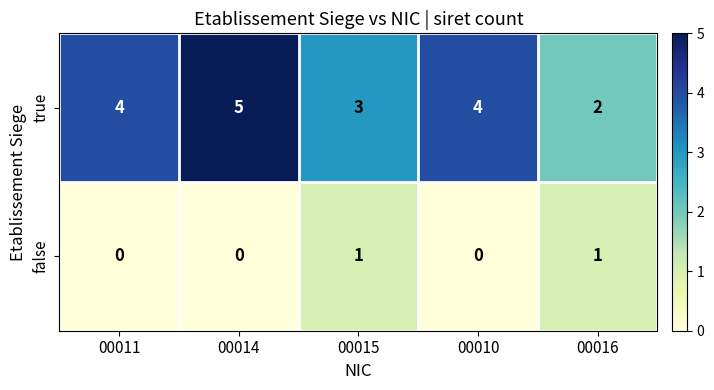

True or false: false has a value of 1 at 00016.

True